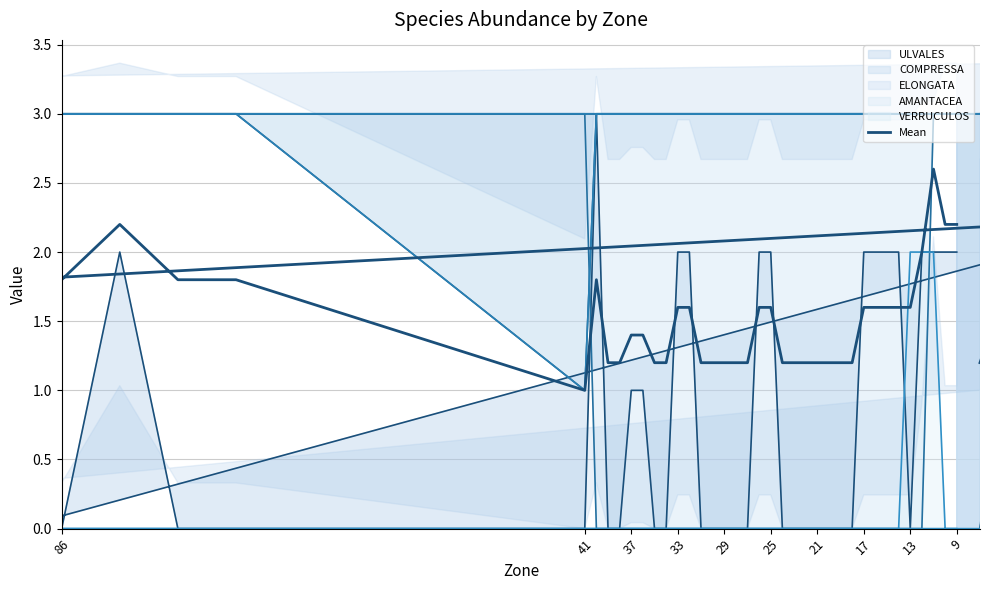

What is the minimum value for Mean?

1.0